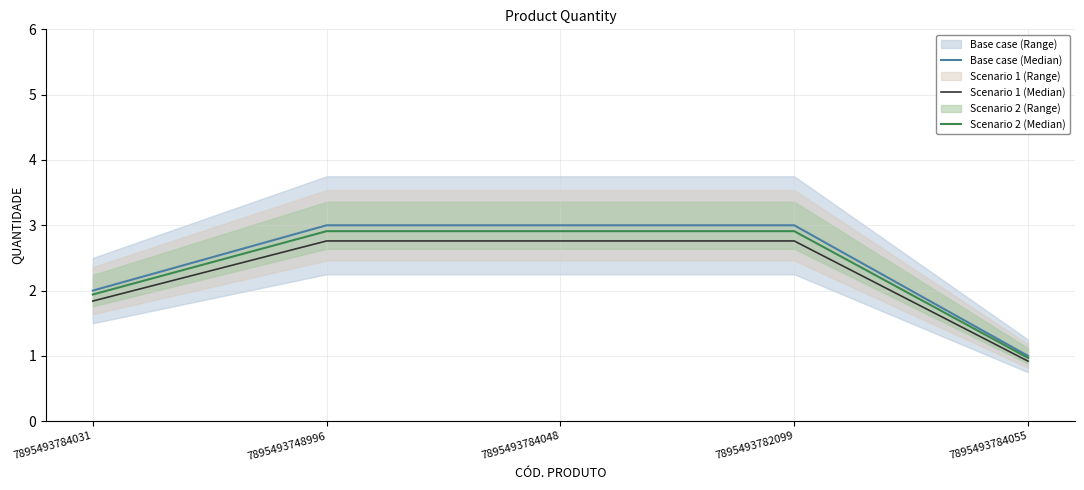

True or false: Scenario 1 (Median) and Scenario 2 (Median) cross at least once.

False